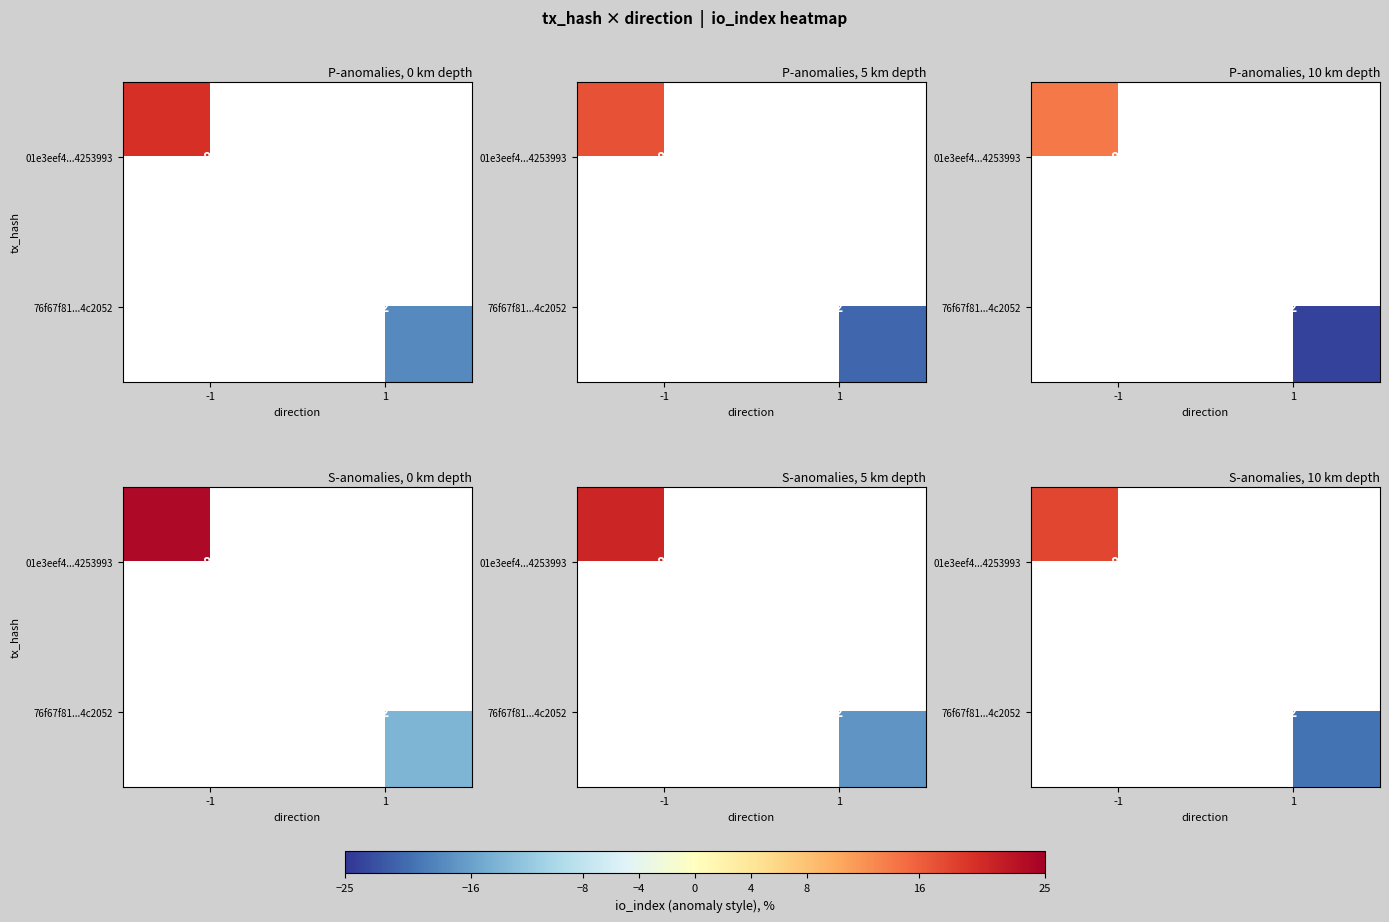

The 01e3eef4...4253993 series shows 18.0 at -1. True or false?

True